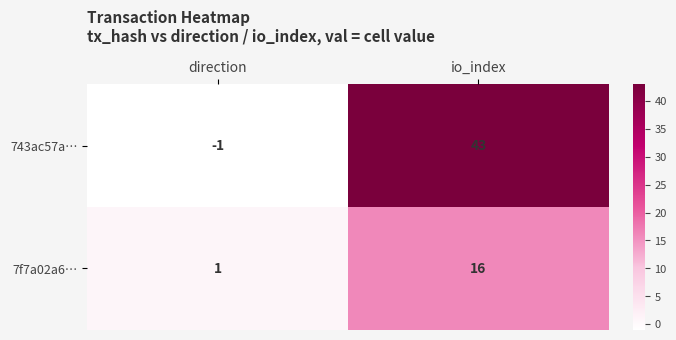

How many categories are shown in the chart?

2